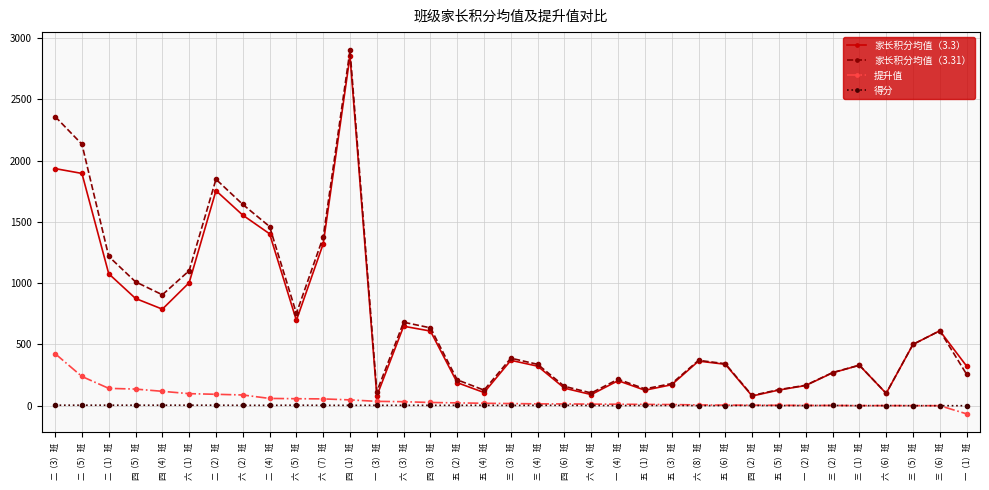

What is the minimum value shown in the chart?

-66.5